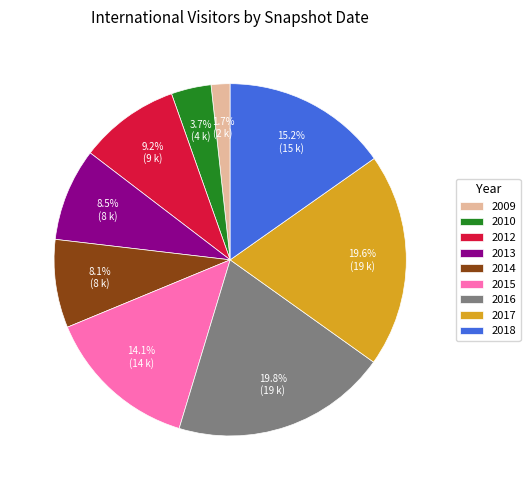

To the nearest percent, what is the difference between the largest and smallest slice percentages?

18%